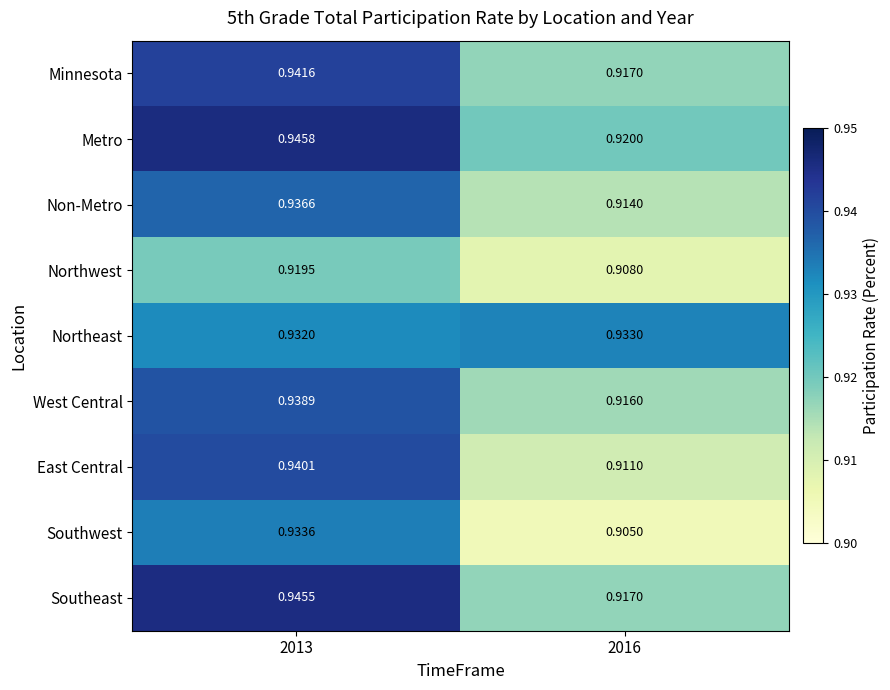

Between 2013 and 2016, which series saw the biggest shift?

East Central